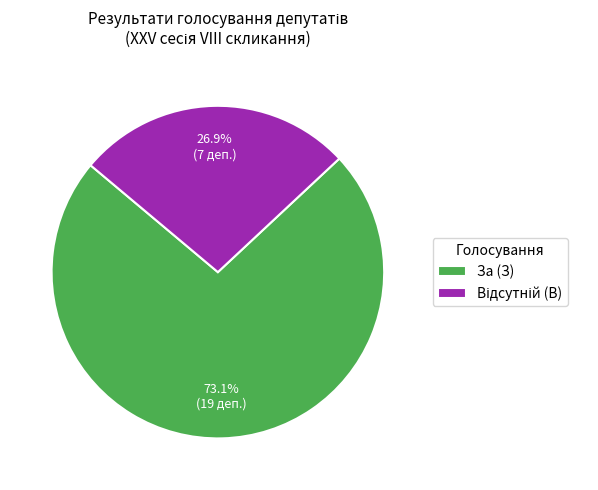

What is the largest slice in the pie chart?

За (З)